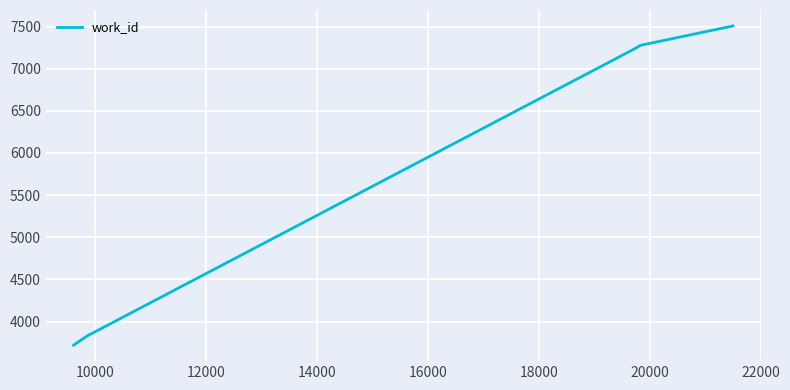

What is the average value?

6302